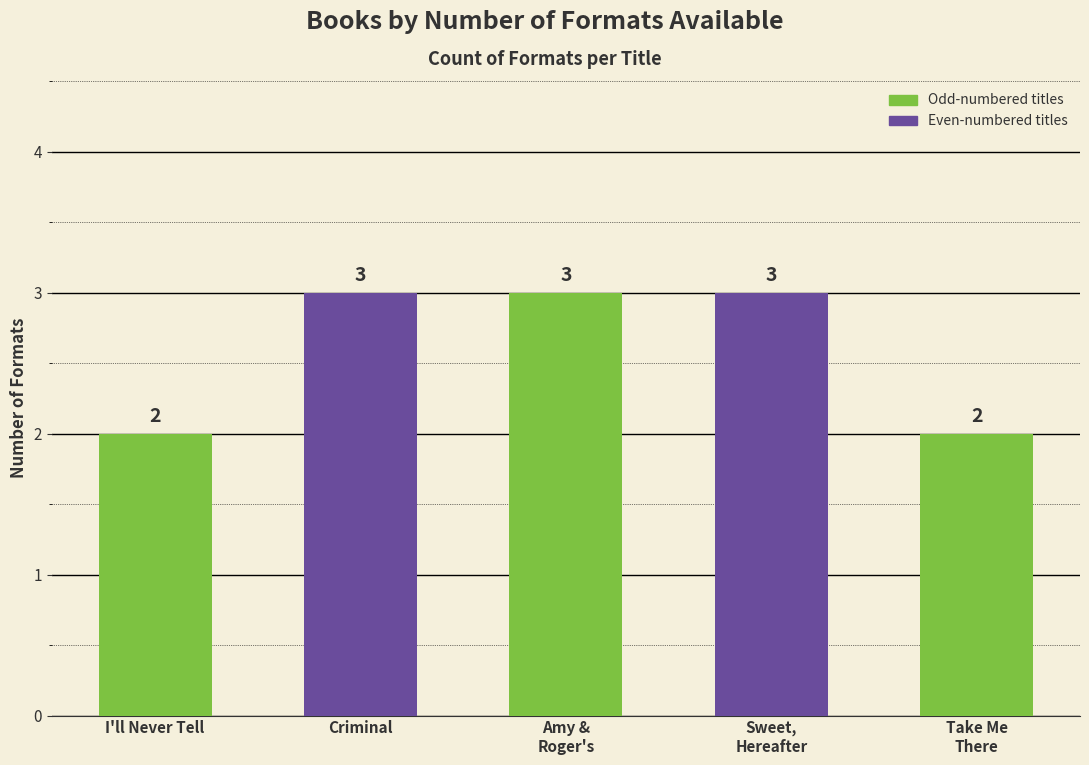

What is the difference between the values at Take Me
There and Sweet,
Hereafter?

1